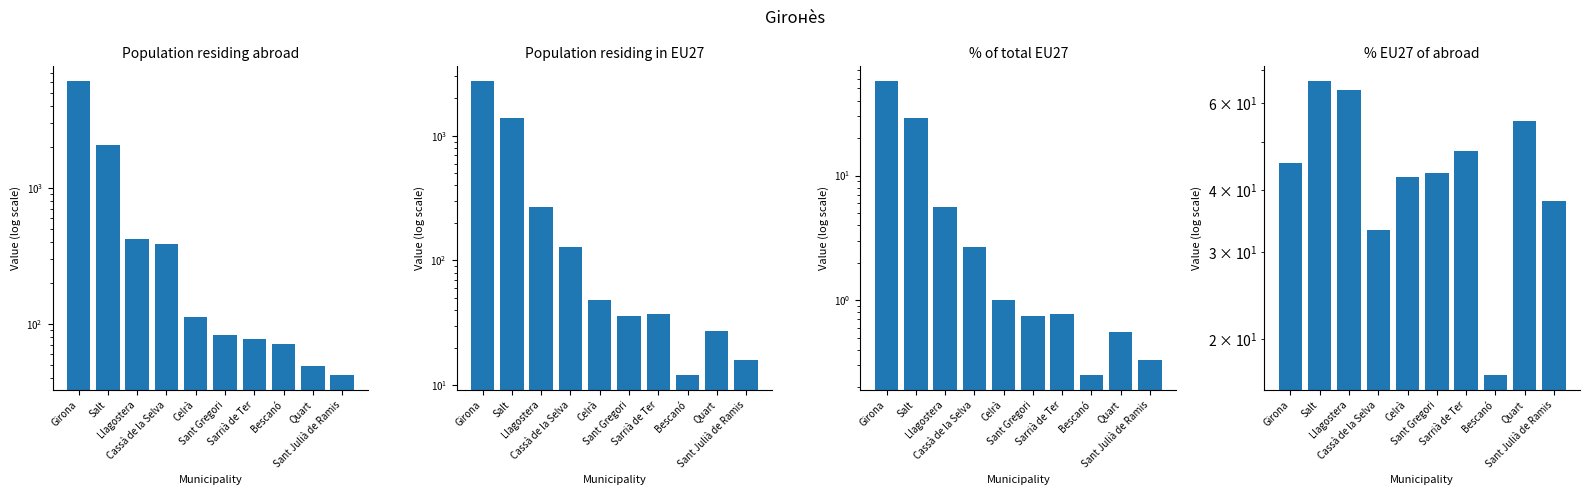

Is the value of Population residing abroad at Sant Julià de Ramis greater than the value of Population residing in EU27 at Quart?

Yes